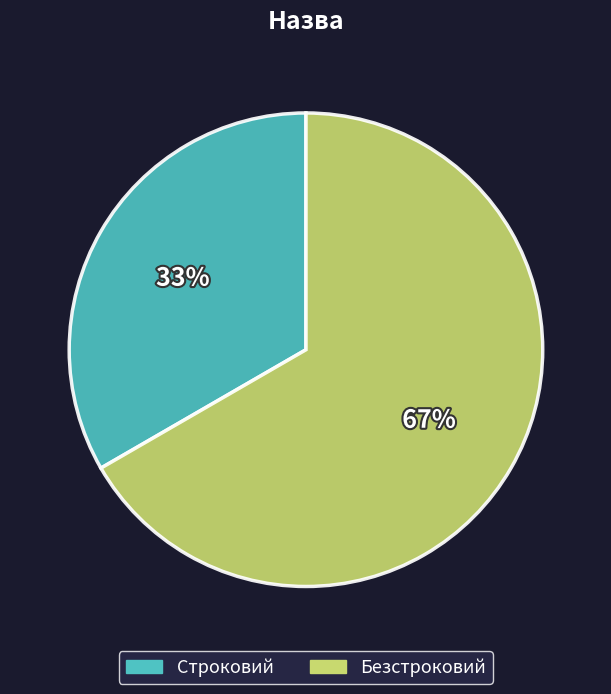

How many slices are in this pie chart?

2